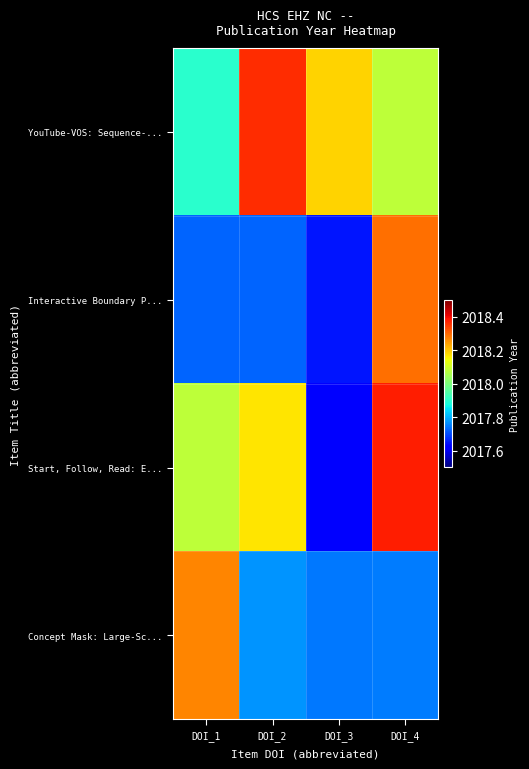

Which series has the largest total across all categories?

YouTube-VOS: Sequence-...